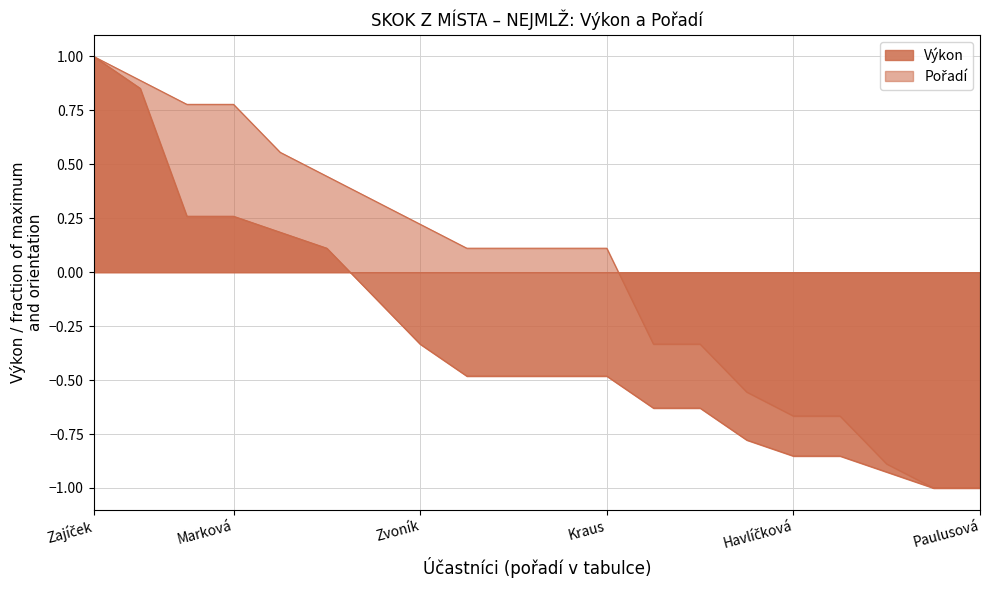

At which category does the chart reach its minimum across all series?

Petrová